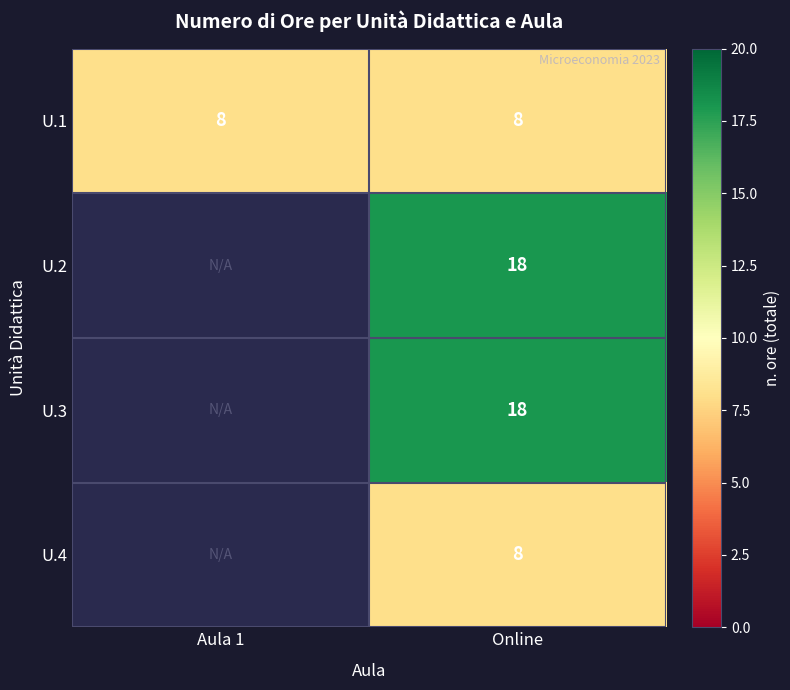

At which category is the sum across all series the highest?

Online